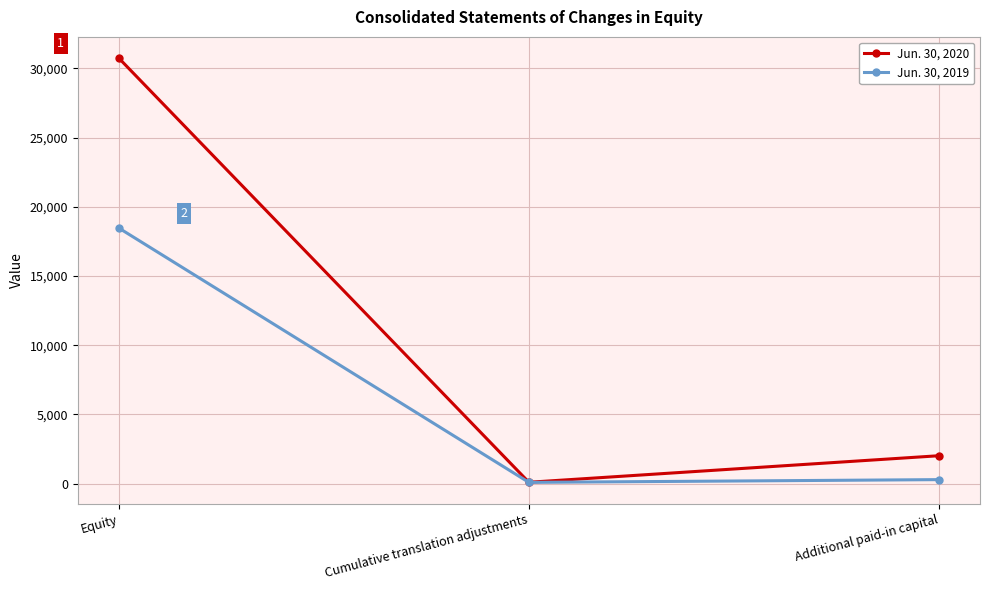

The Jun. 30, 2020 series shows 30746 at Equity. True or false?

True